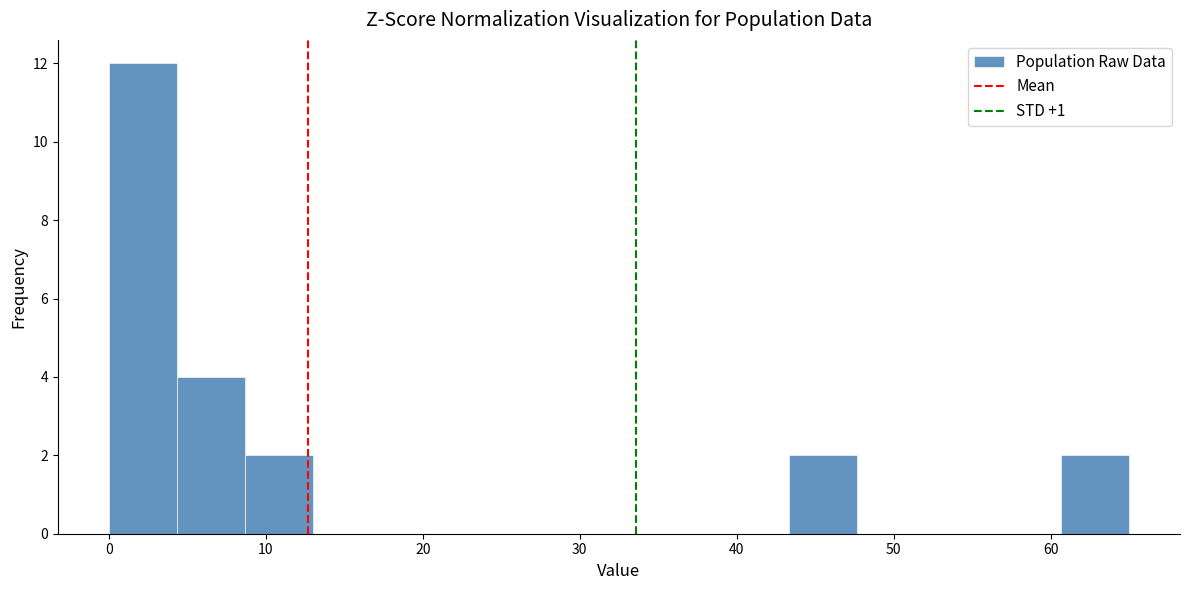

How tall is the bar that spans 4 to 9 on the x-axis? Neither the bar edges nor the heights are printed on the chart, so give them approximately, as read against the axes.

4